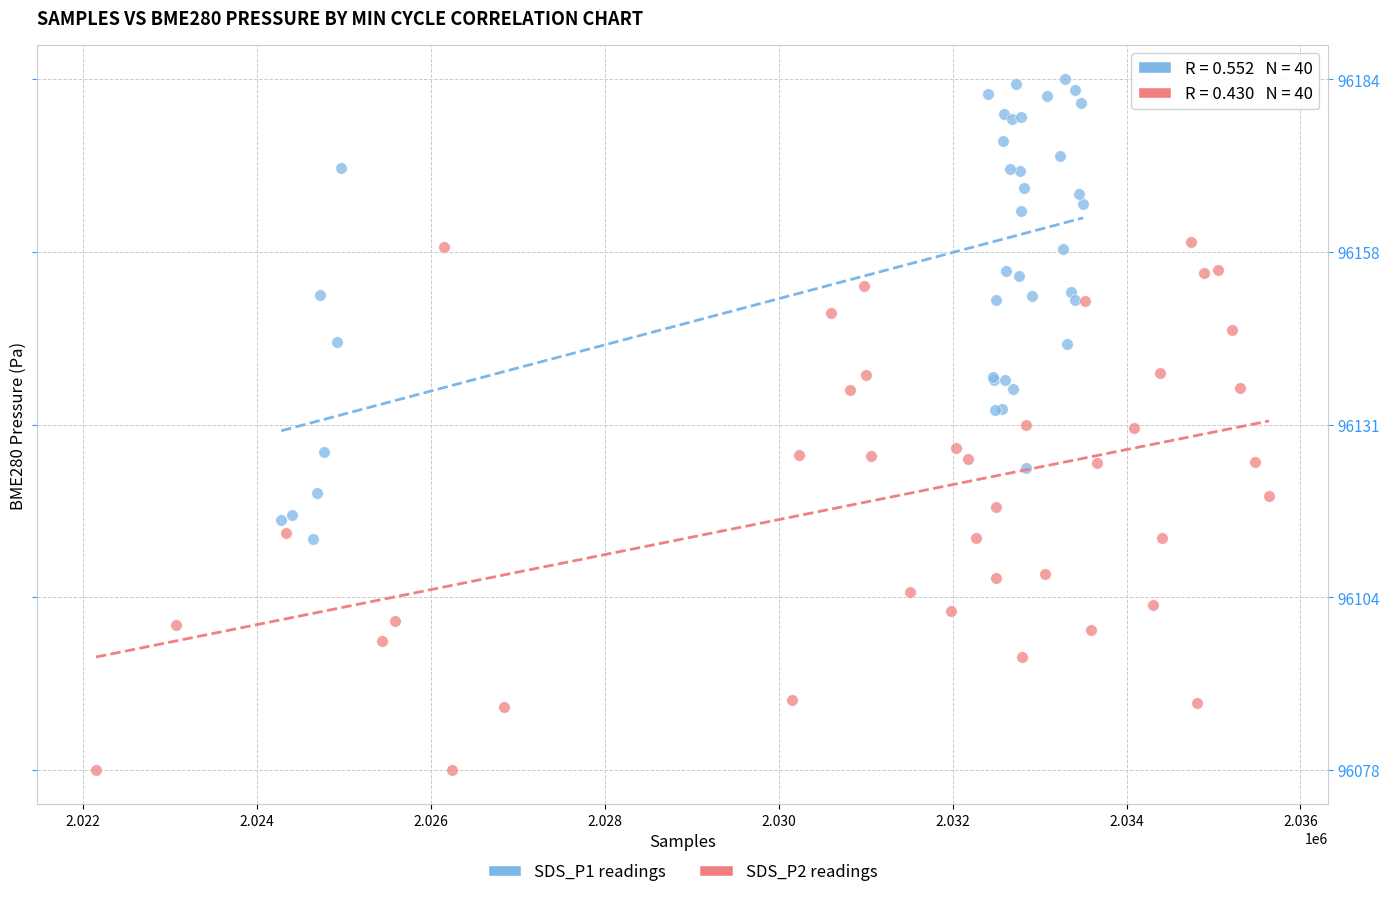

Which series has the largest Y range (max minus min)?

SDS_P2 readings